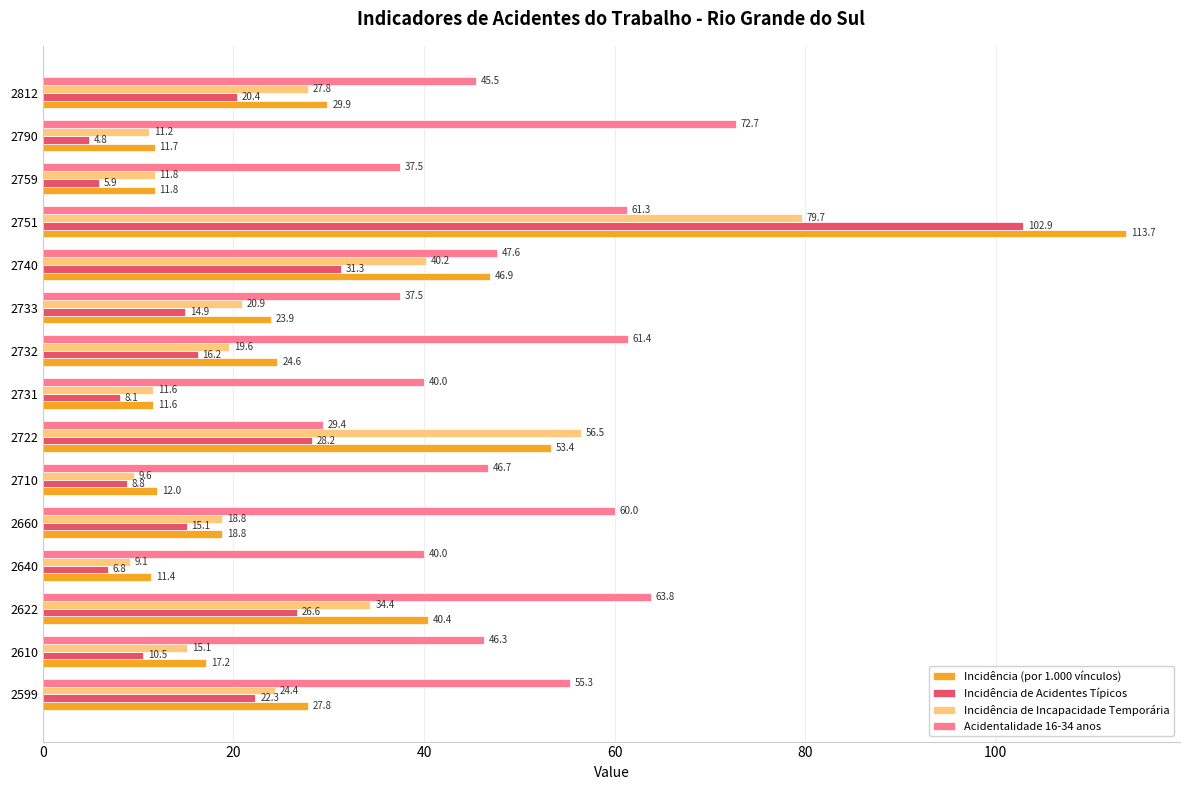

What value does the Acidentalidade 16-34 anos series have at 2599?

55.3